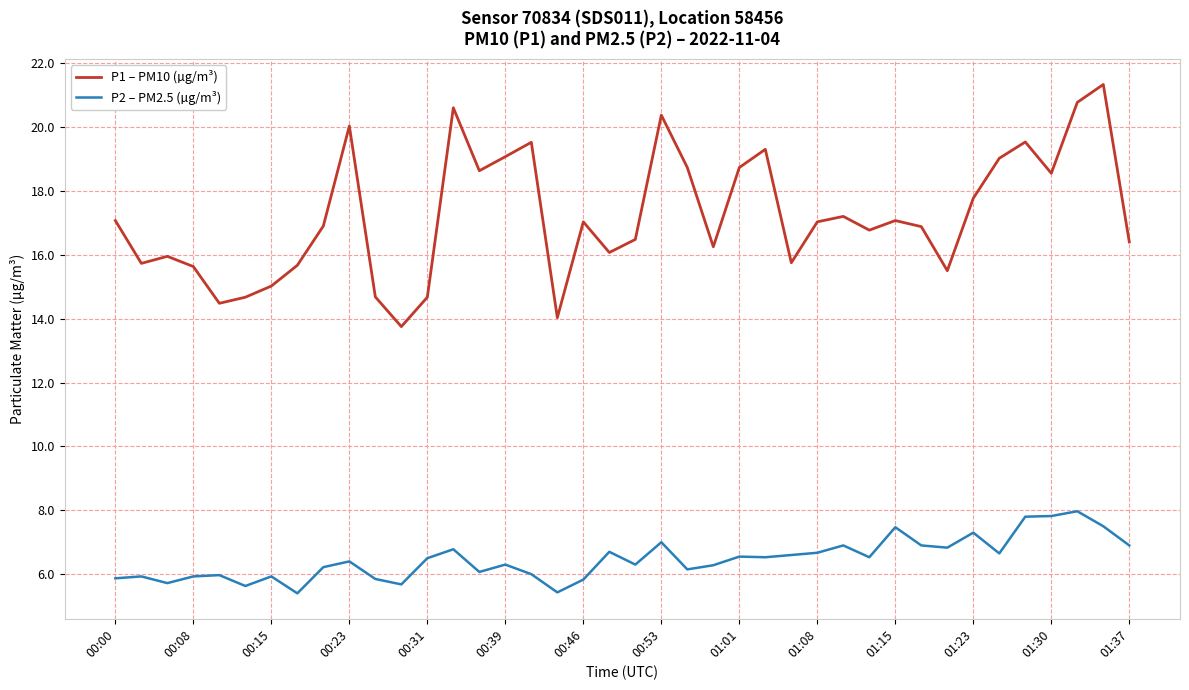

What are all the series names shown in the legend?

P1 – PM10 (µg/m³), P2 – PM2.5 (µg/m³)